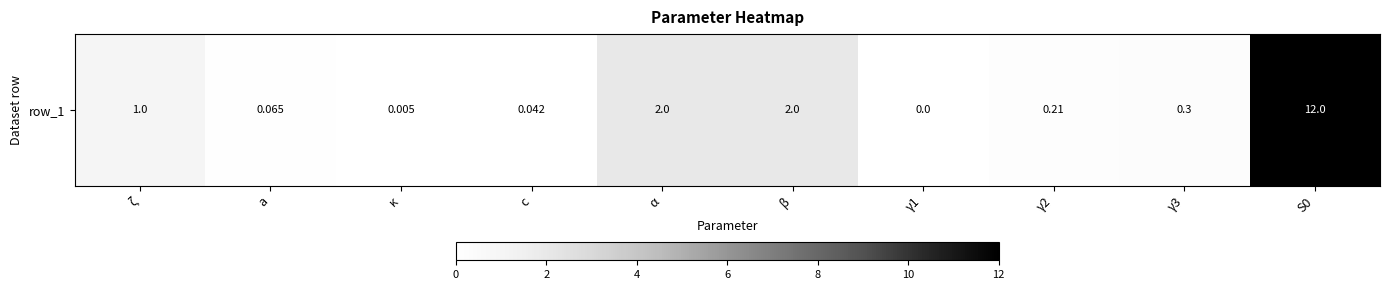

Count the number of data series in this chart.

1